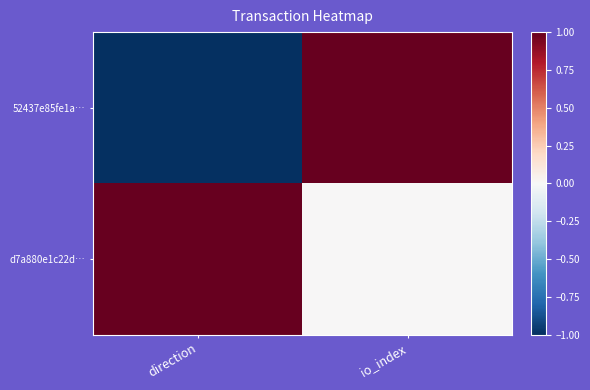

Reading left to right, transcribe all the data shown in this chart.

52437e85fe1a…: direction=-1	io_index=1
d7a880e1c22d…: direction=1	io_index=0